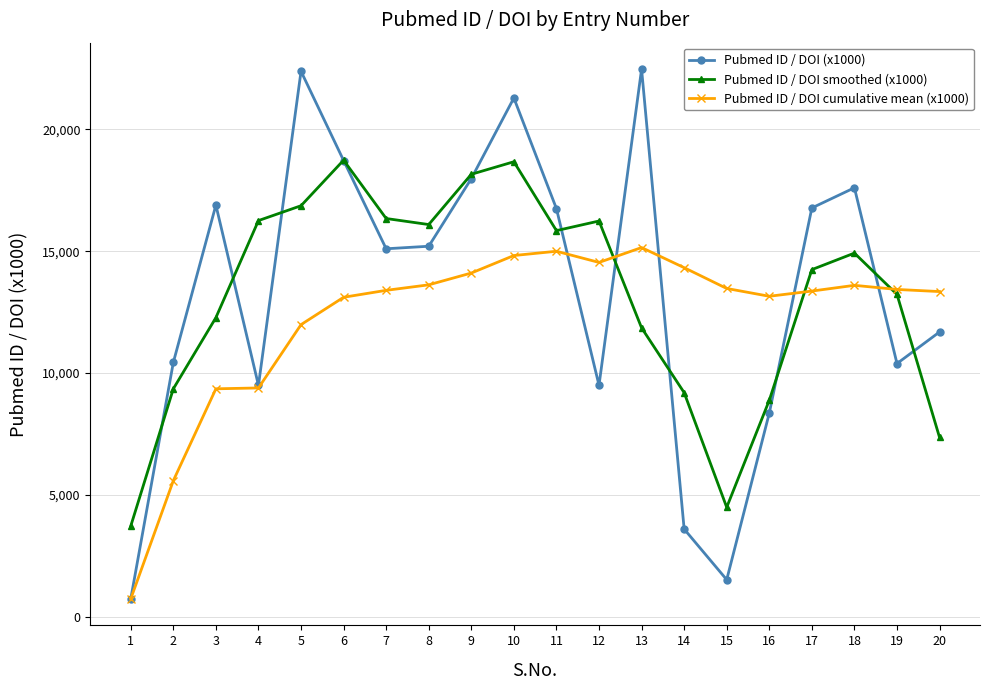

What is the value of the Pubmed ID / DOI (x1000) point at the 14th from the left?

3600.7